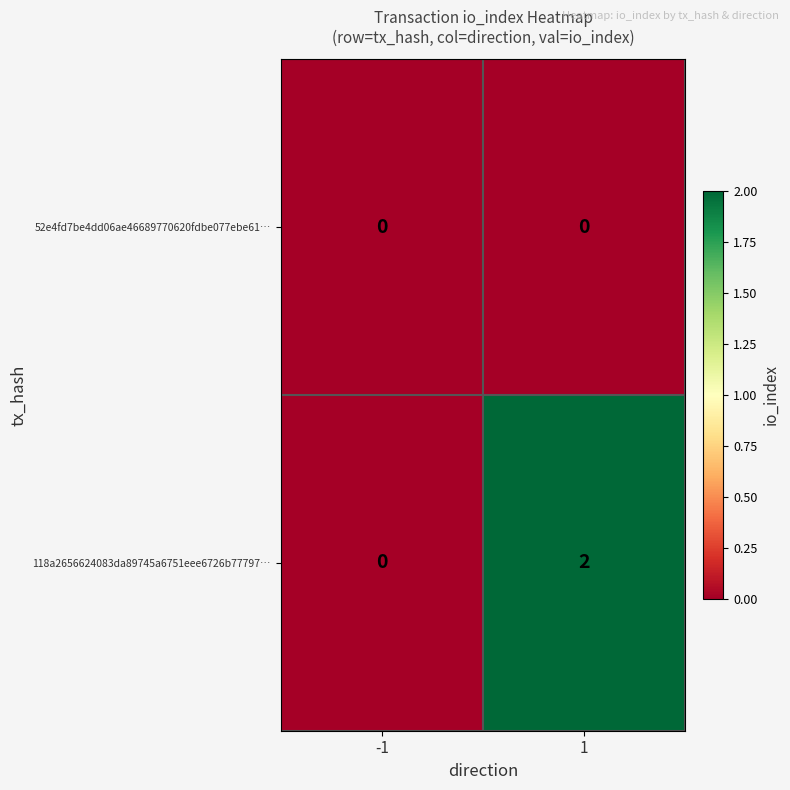

How many values in 118a2656624083da89745a6751eee6726b77797… are above zero?

1